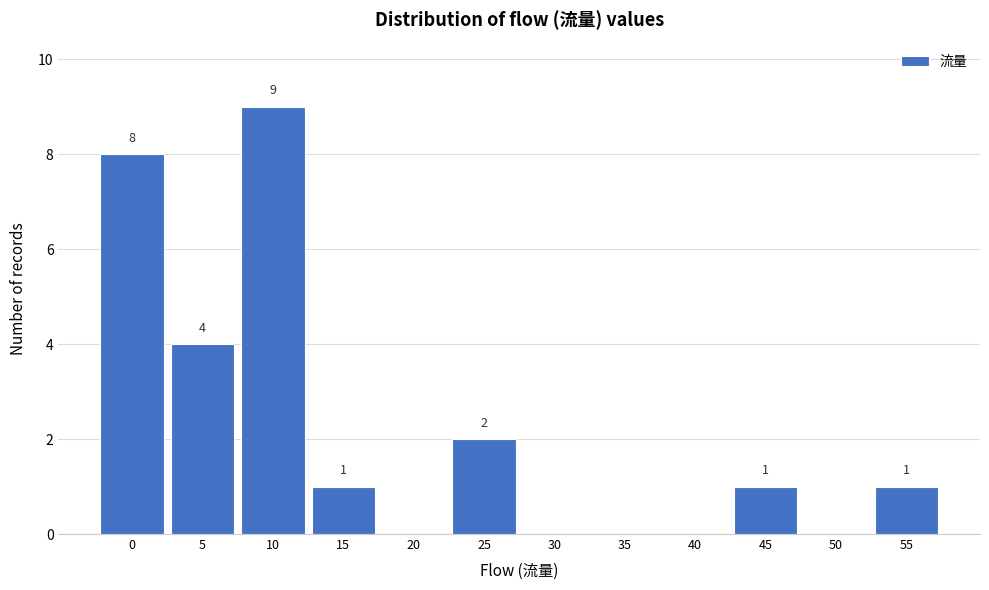

Reading left to right, what are all the values shown in this chart?

0=8	5=4	10=9	15=1	20=0	25=2	30=0	35=0	40=0	45=1	50=0	55=1